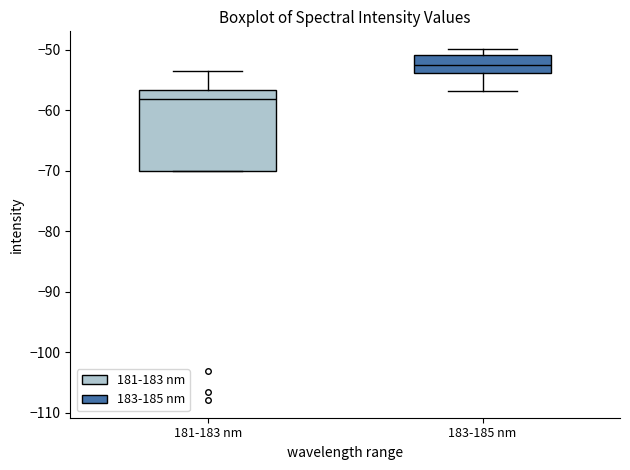

Reading left to right, read every box against the y-axis: the position of its median line, the range the box covers, and the ends of its whiskers. The values are not printed on the chart, so give them approximately, as read against the axis.

181-183 nm: median -58, box -70 to -57, whiskers -70 to -54
183-185 nm: median -52, box -54 to -51, whiskers -57 to -50